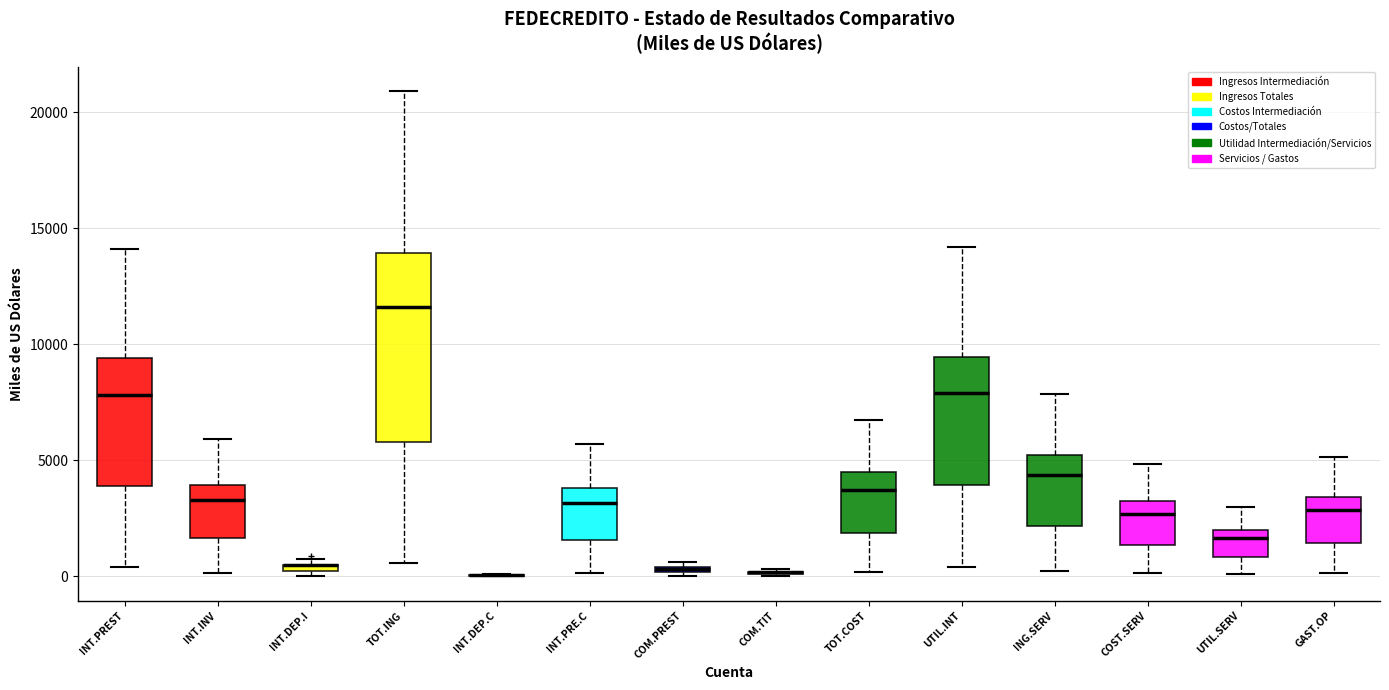

Which box is the tallest, from its lower edge to its upper edge?

TOT.ING